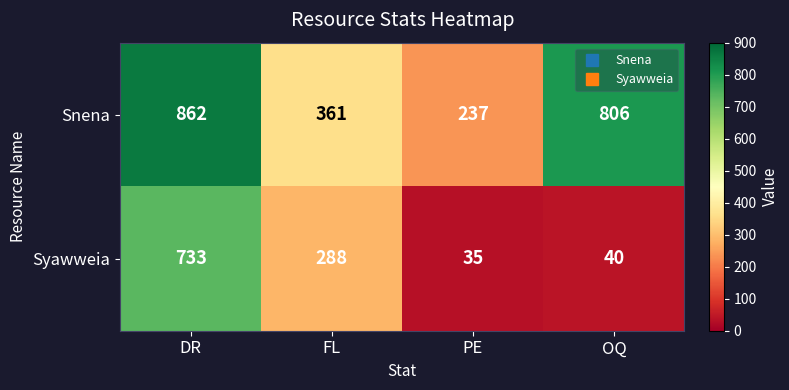

What is the total value across all series at PE?

272